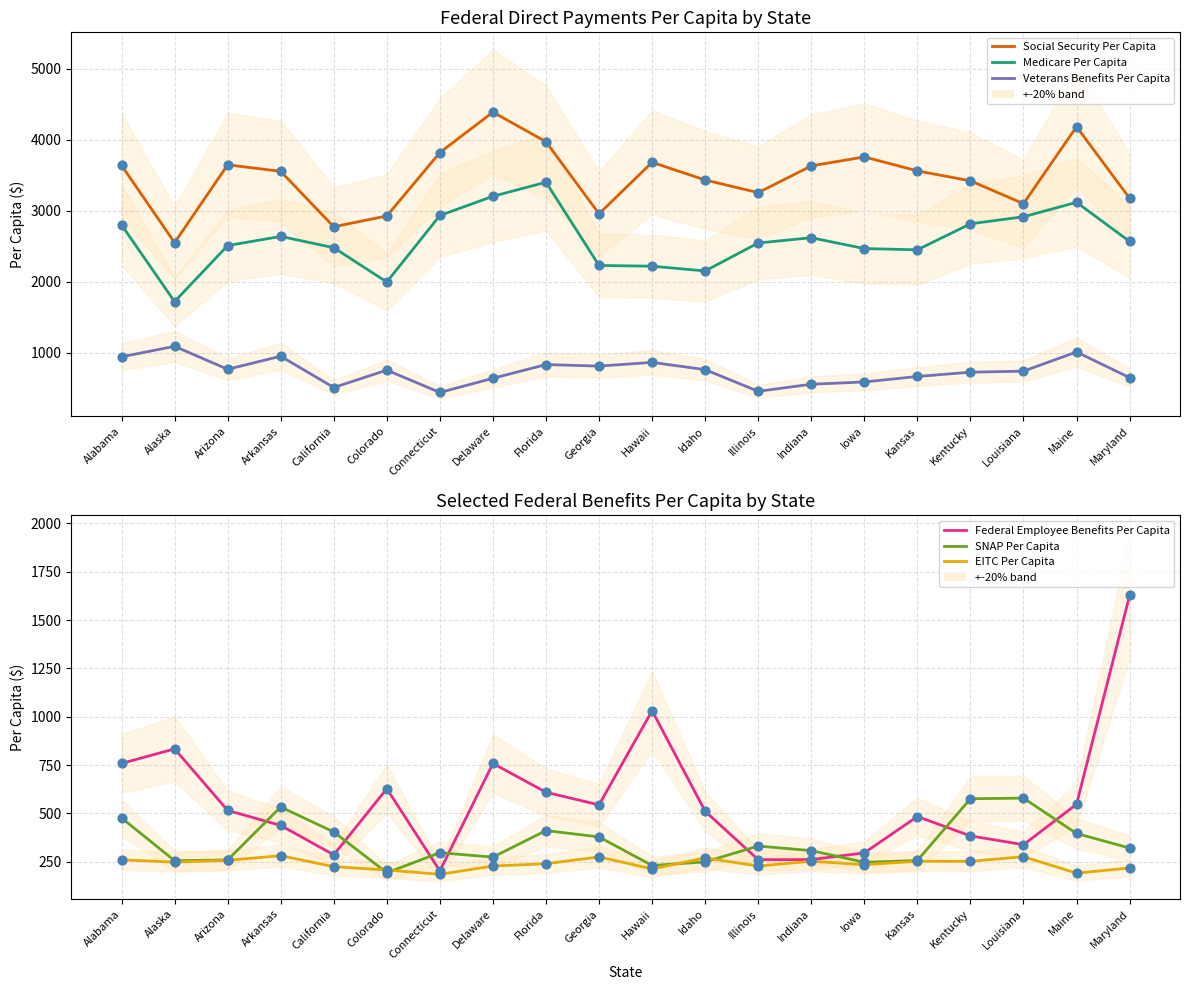

Which series has the largest Y range (max minus min)?

Social Security Per Capita